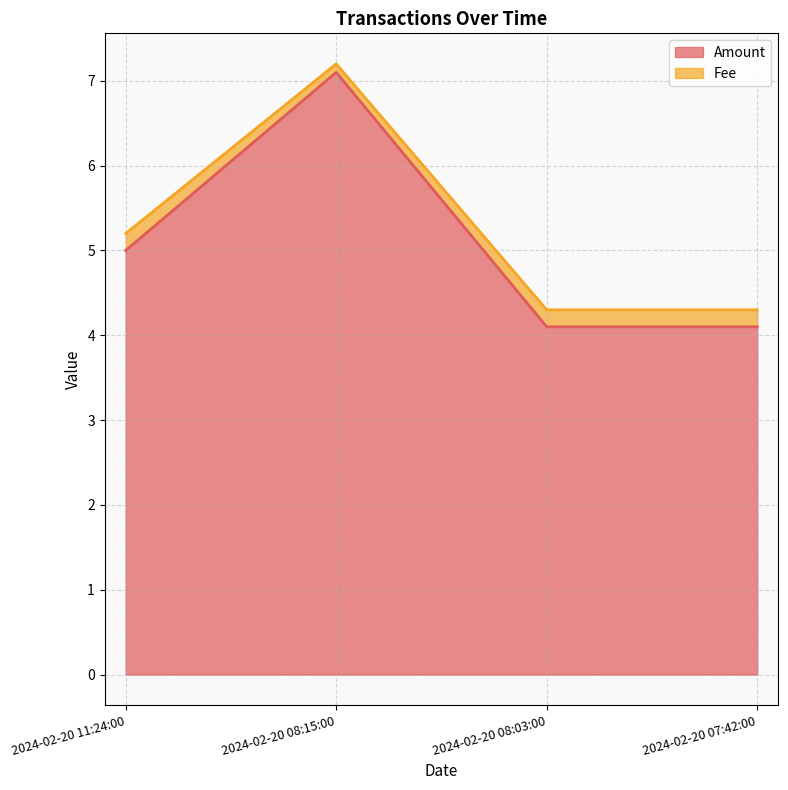

Which label corresponds to the largest value in the chart?

2024-02-20 08:15:00